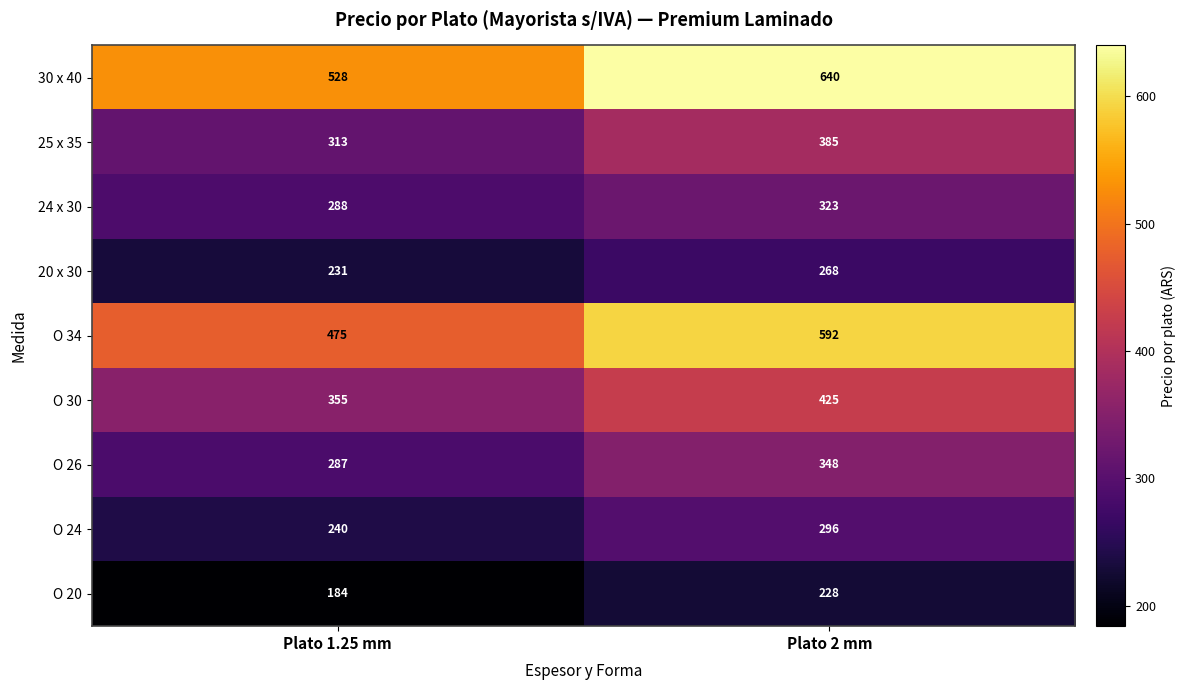

Which series has the largest range (max minus min)?

O 34